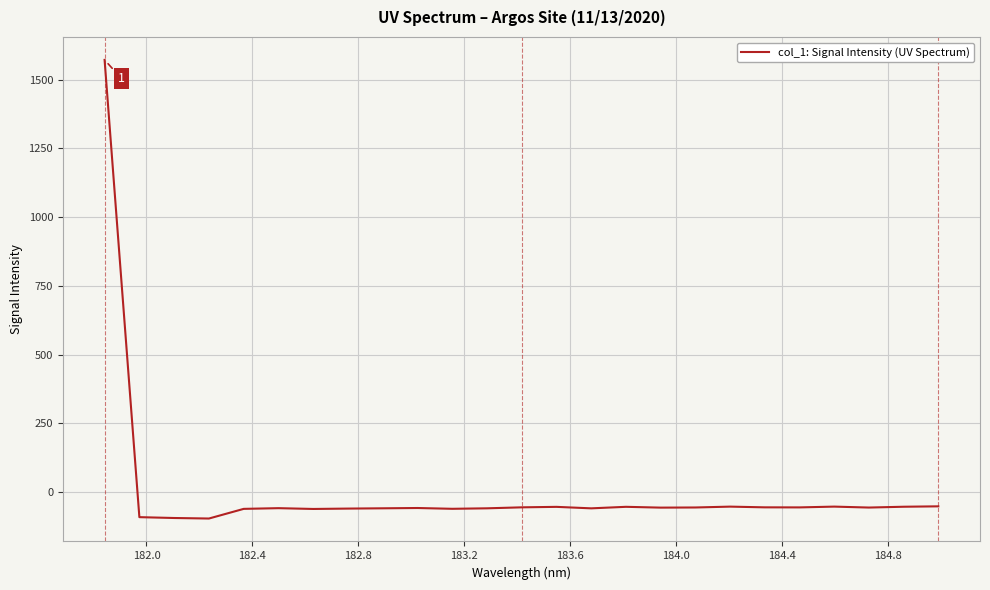

What is the smallest value displayed?

-96.4